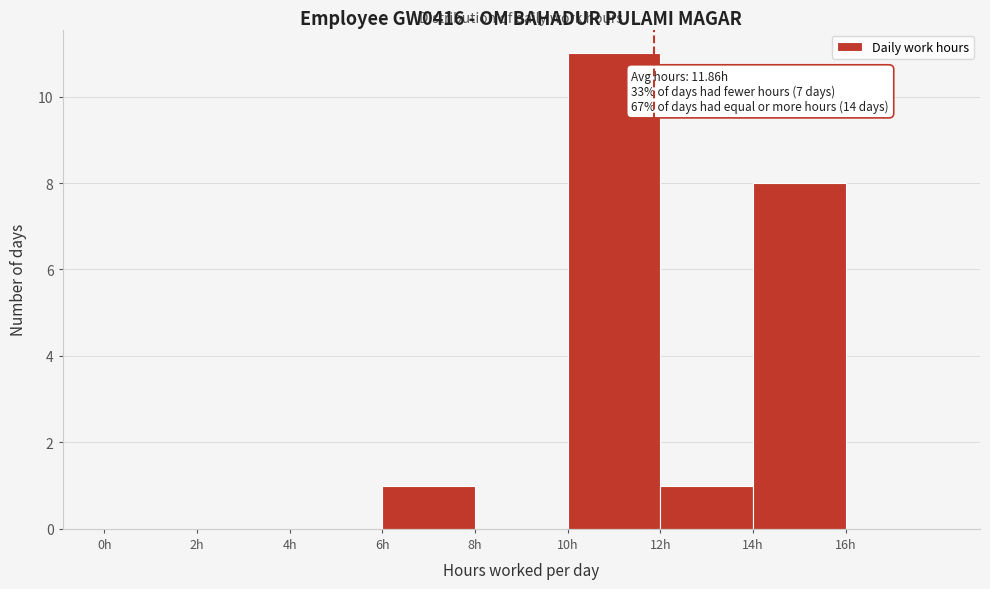

Which range on the x-axis has the tallest bar?

10 to 12